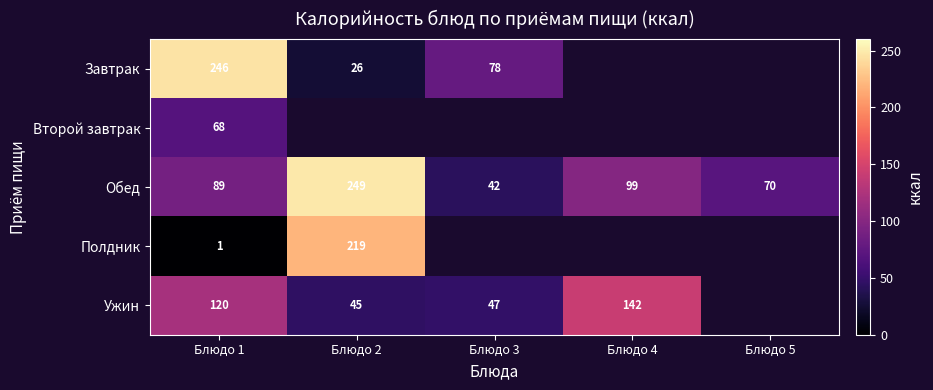

True or false: Завтрак has a value of 33.0 at Блюдо 3.

False